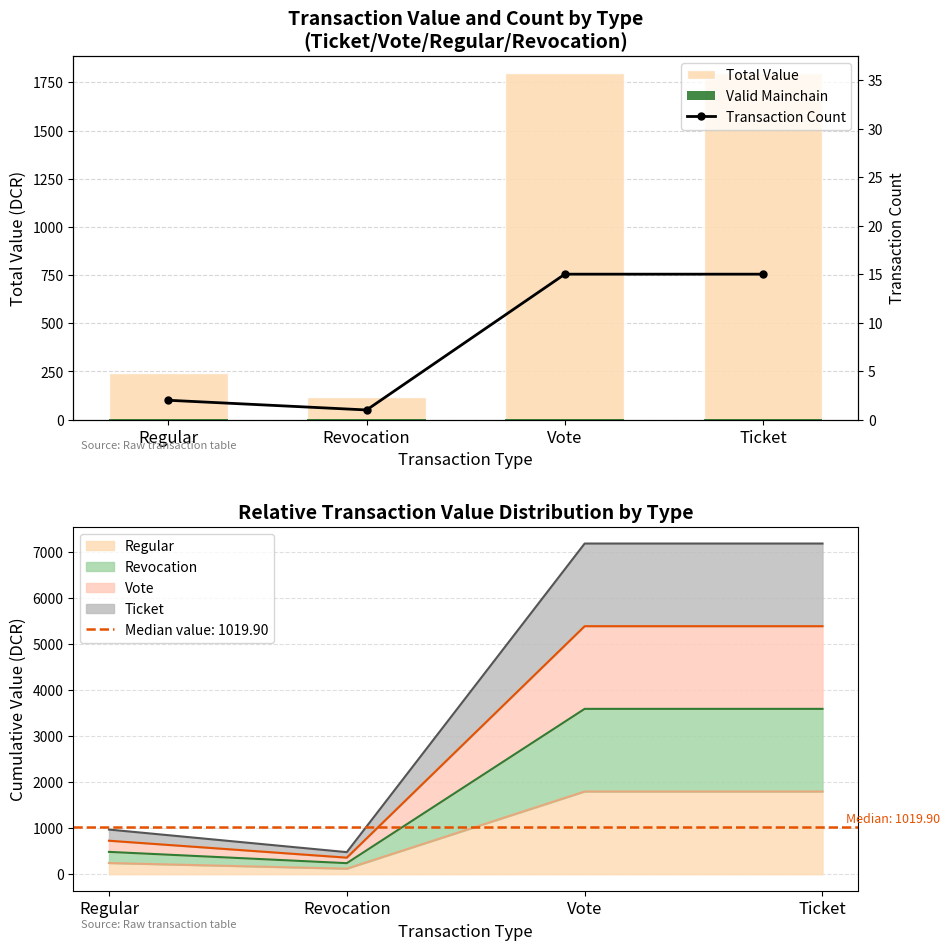

How many categories are shown in the chart?

4